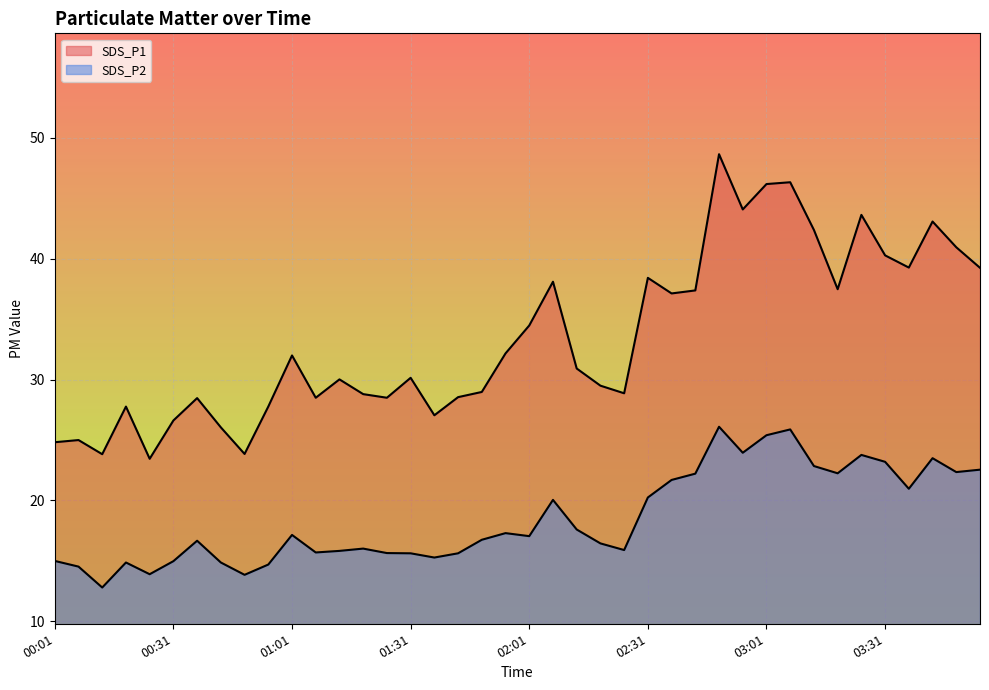

What is the average value of the SDS_P2 series?

18.5